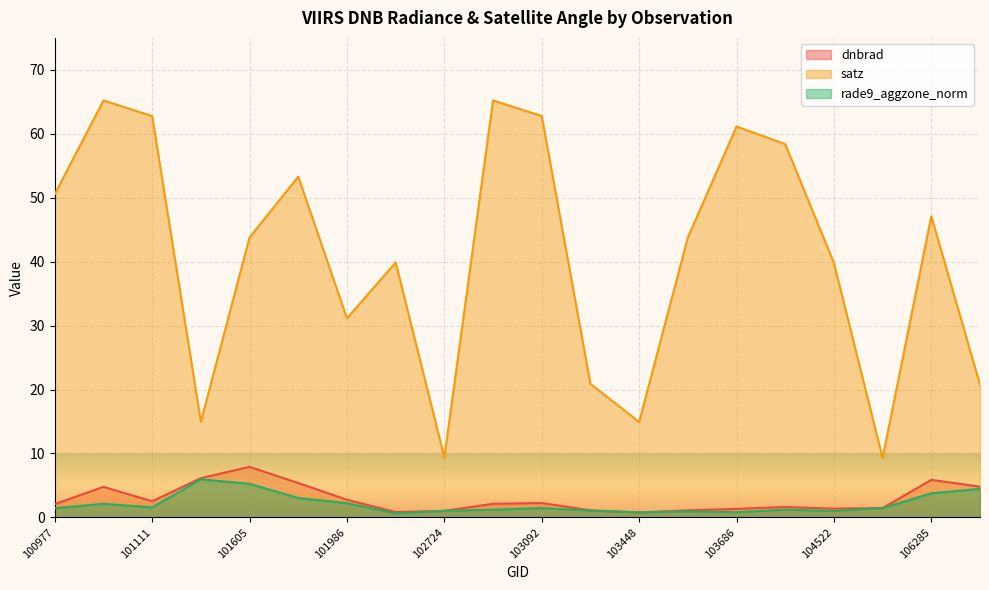

What are all the series names shown in the legend?

dnbrad, satz, rade9_aggzone_norm